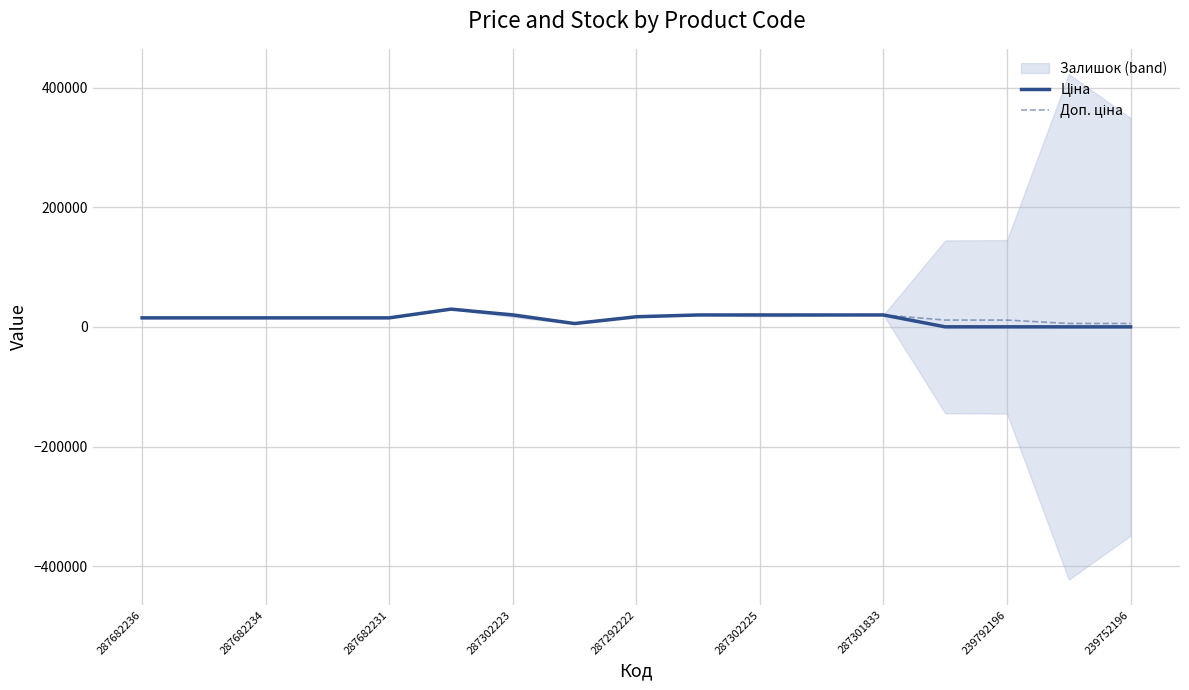

Where is the first local maximum for Доп. ціна?

287302225